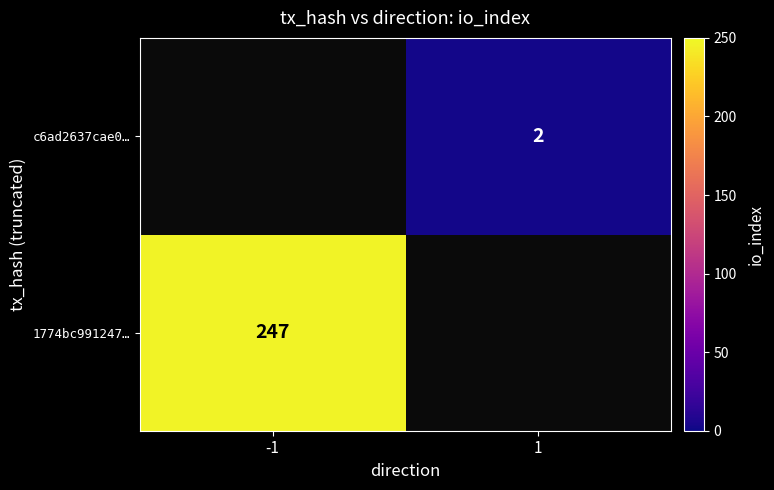

The c6ad2637cae0… series shows 2 at 1. True or false?

True